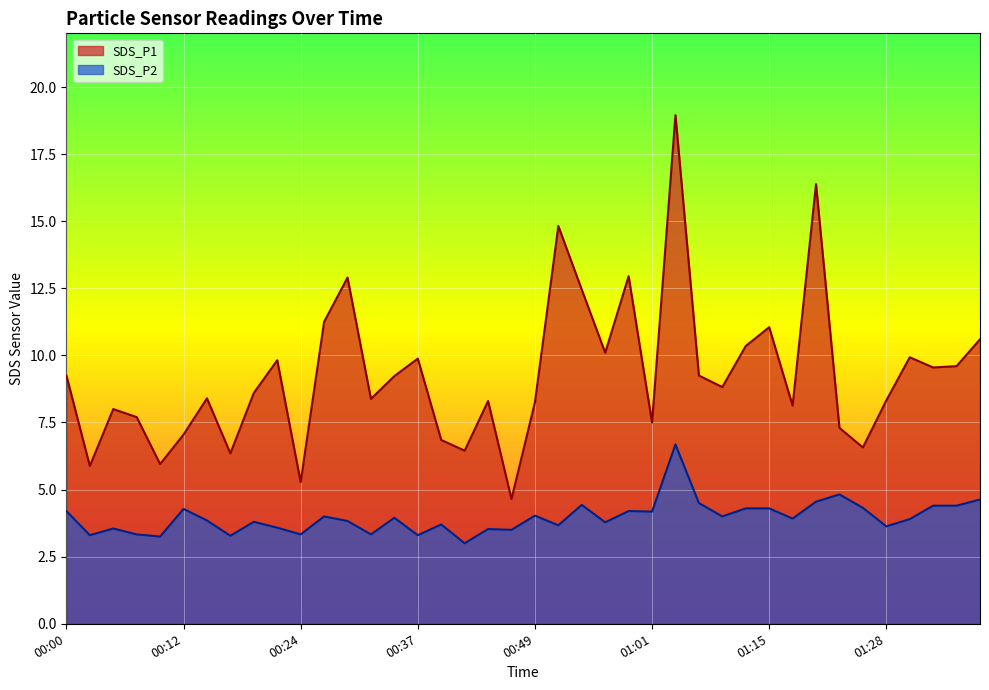

Which series has the largest range (max minus min)?

SDS_P1